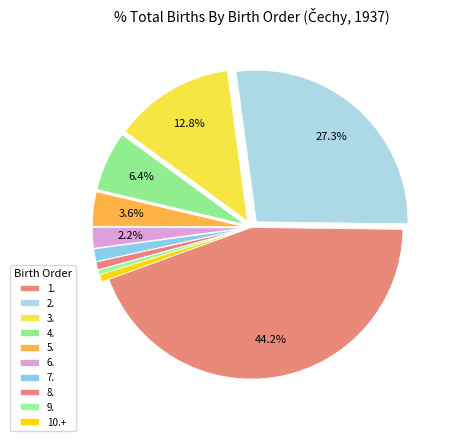

Count the number of slices in the pie.

10